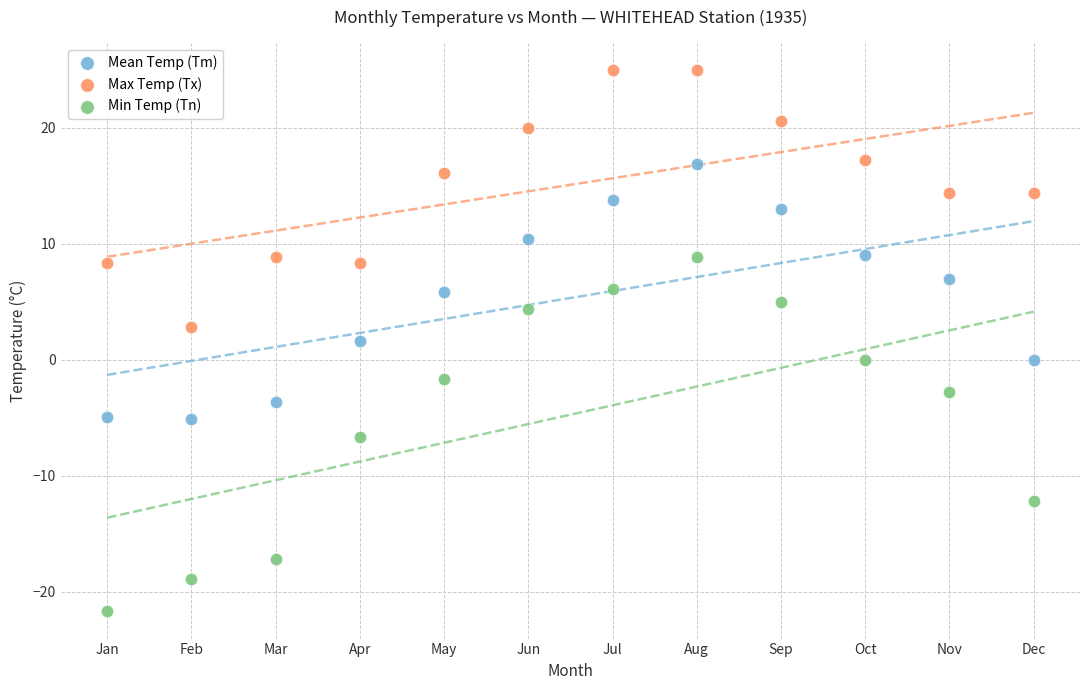

Which series contains the lowest Y value?

Min Temp (Tn)